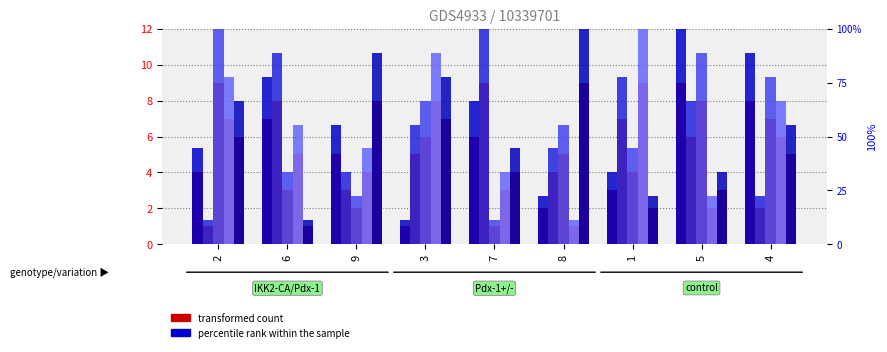

What position from the right is 8?

4